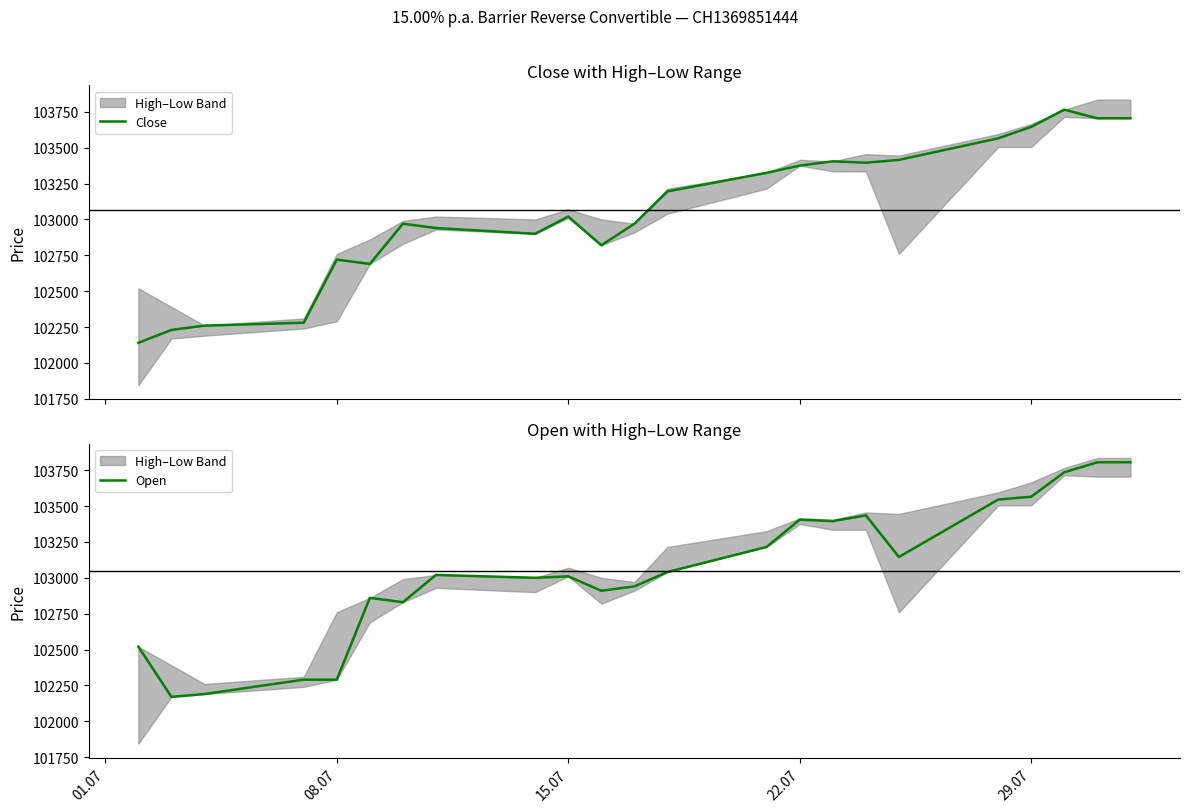

What is the highest value of the Open series?

103805